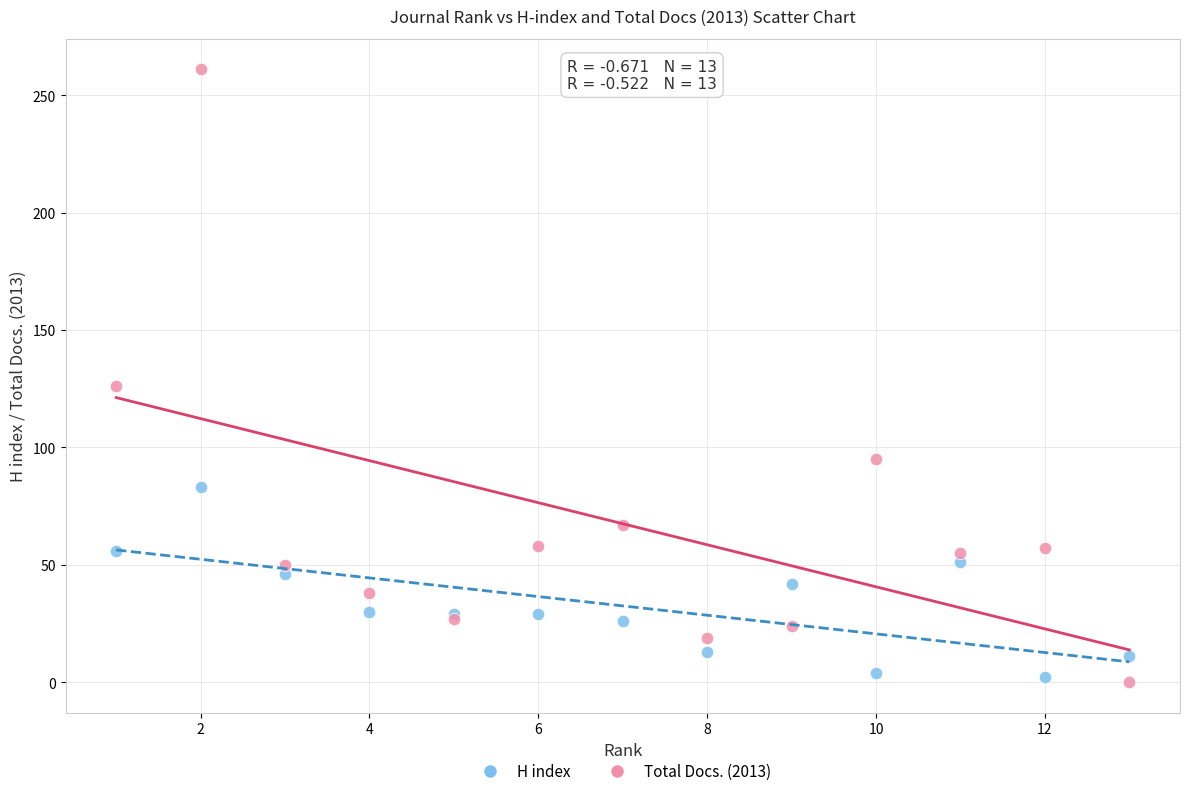

What is the X range (max minus min) for the scatter plot?

12